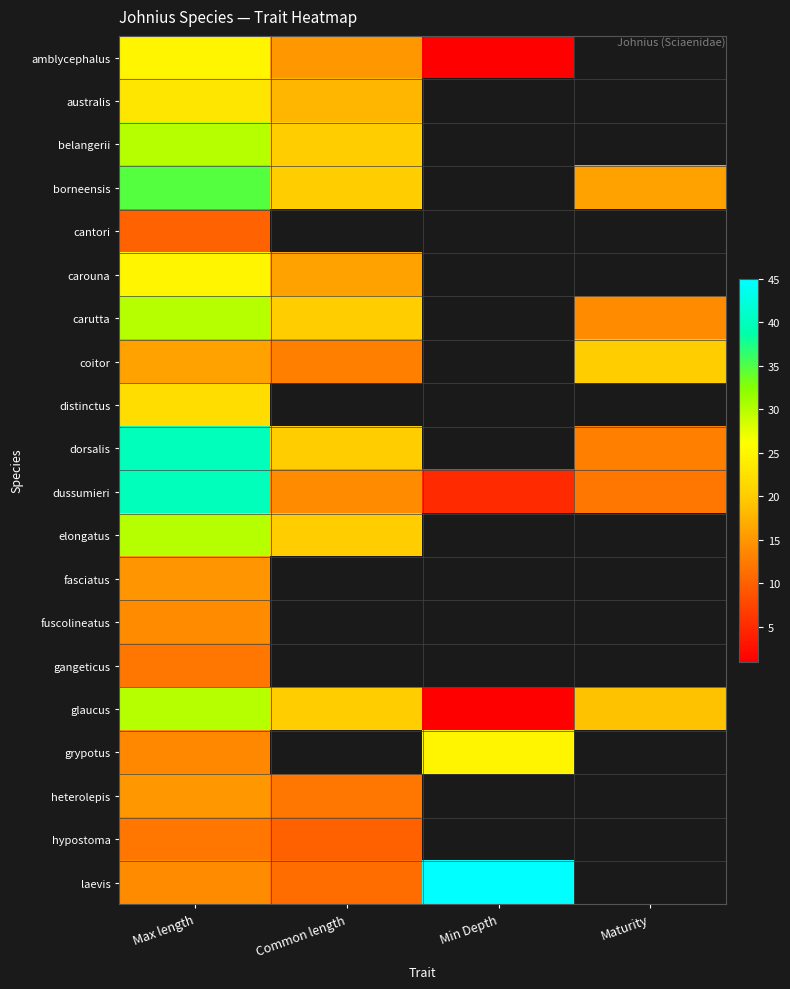

What is the lowest value of the cantori series?

10.2